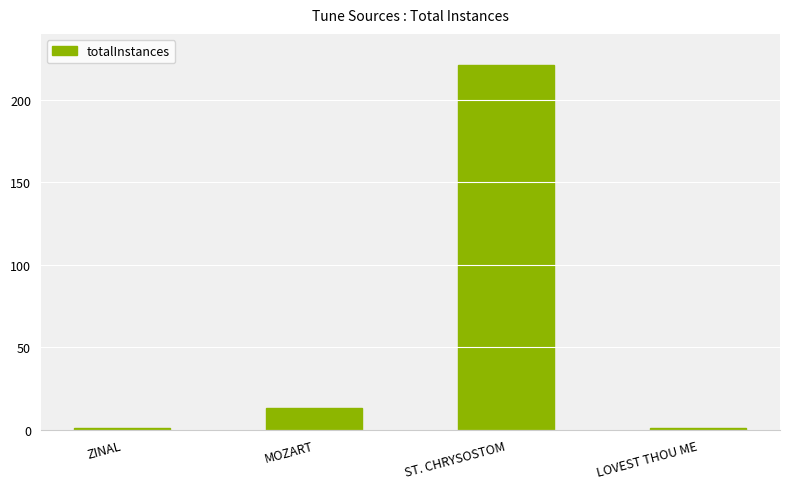

Is it true that the value at ST. CHRYSOSTOM is 221?

True